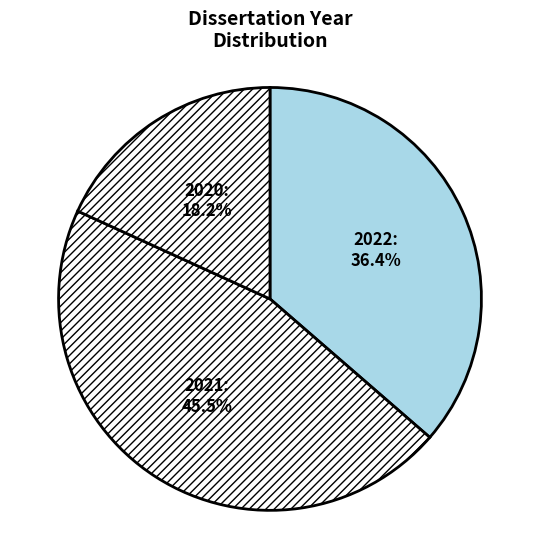

Count the number of slices in the pie.

3